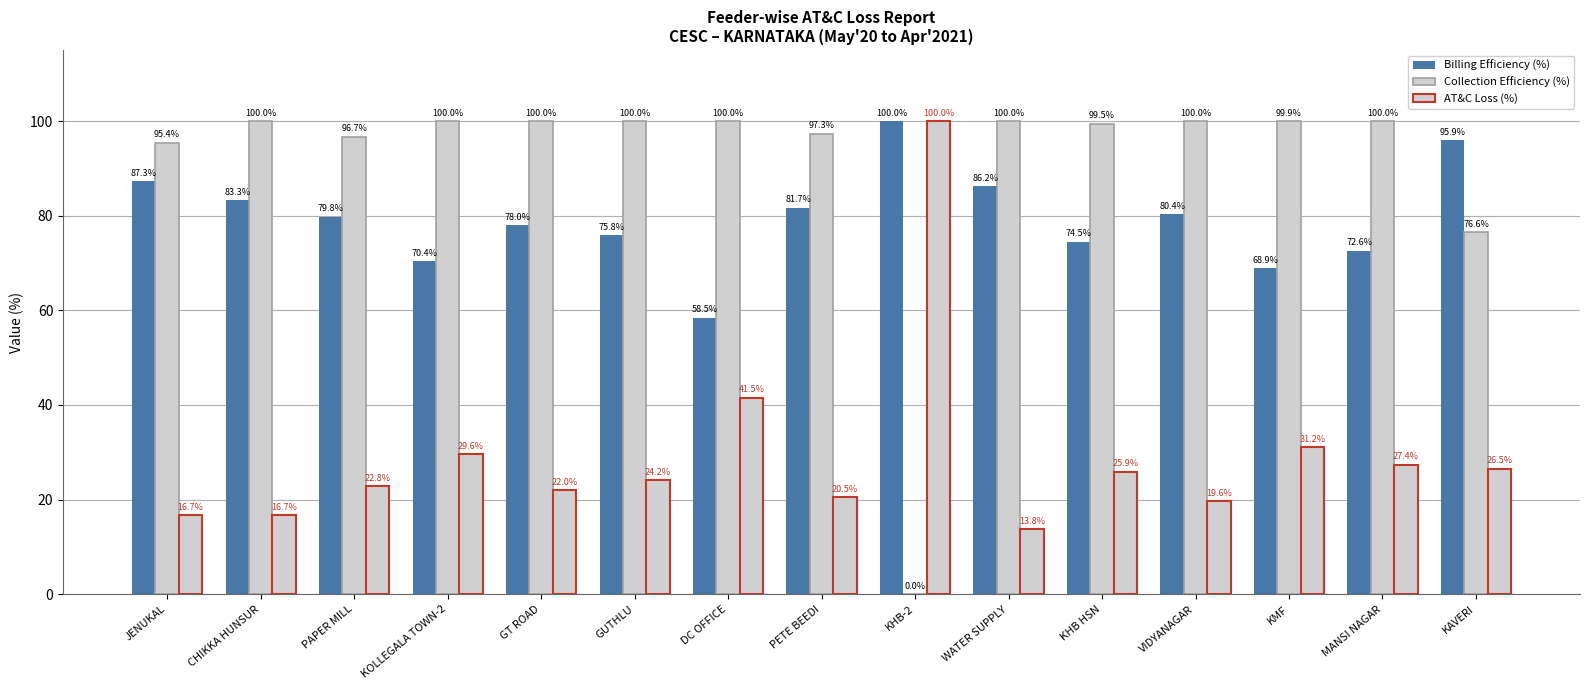

Rank the series at KAVERI from lowest to highest value.

AT&C Loss (%), Collection Efficiency (%), Billing Efficiency (%)